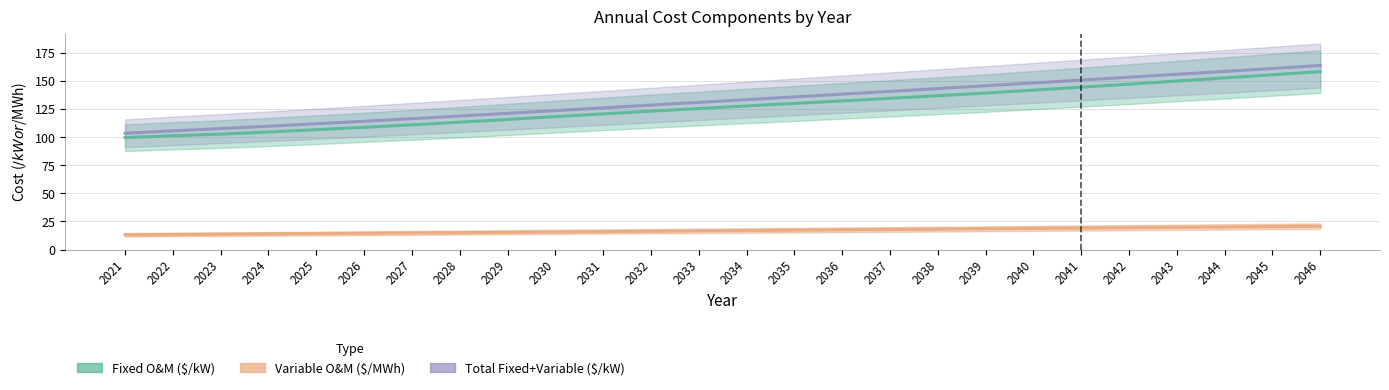

Where is Variable O&M ($/MWh) nearest to the value 16?

2031